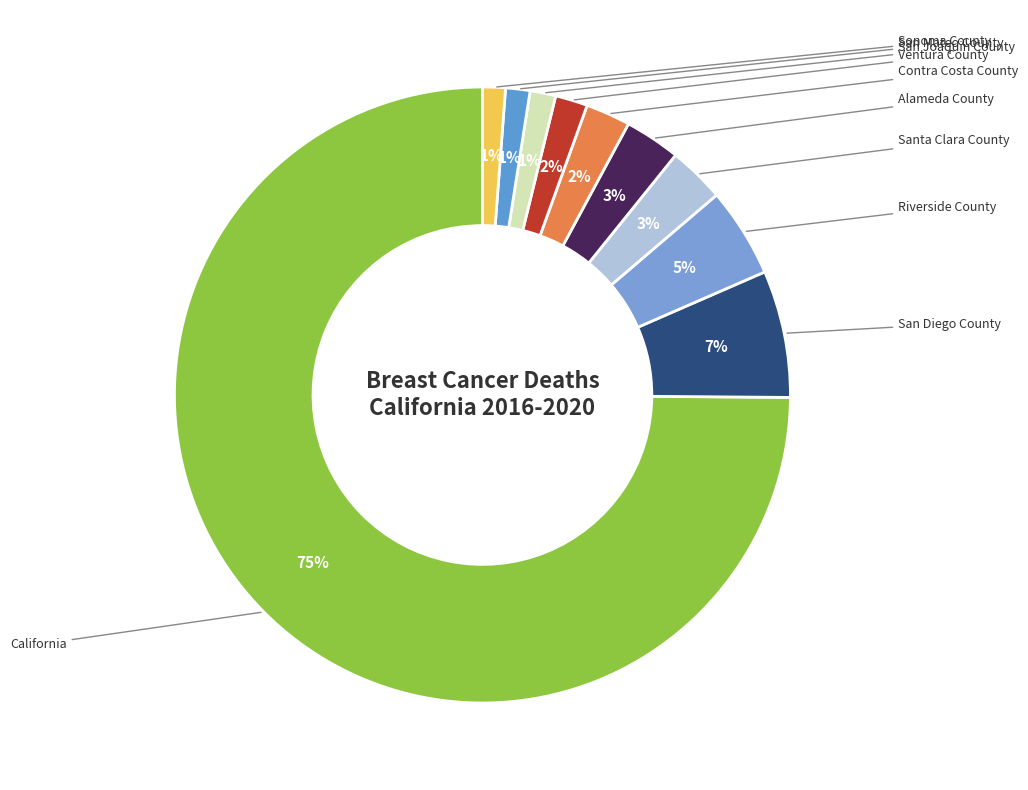

Rank the categories by value from highest to lowest.

California, San Diego County, Riverside County, Santa Clara County, Alameda County, Contra Costa County, Ventura County, San Joaquin County, San Mateo County, Sonoma County